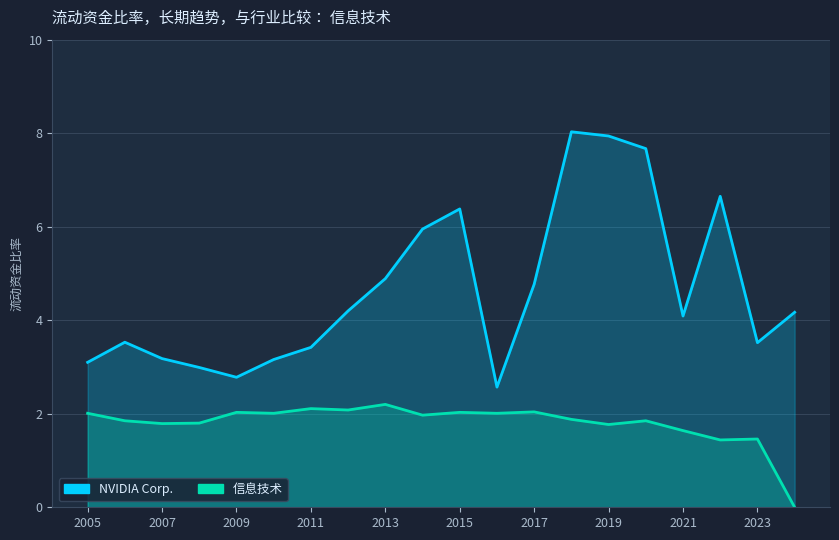

Count the number of categories in the chart.

20